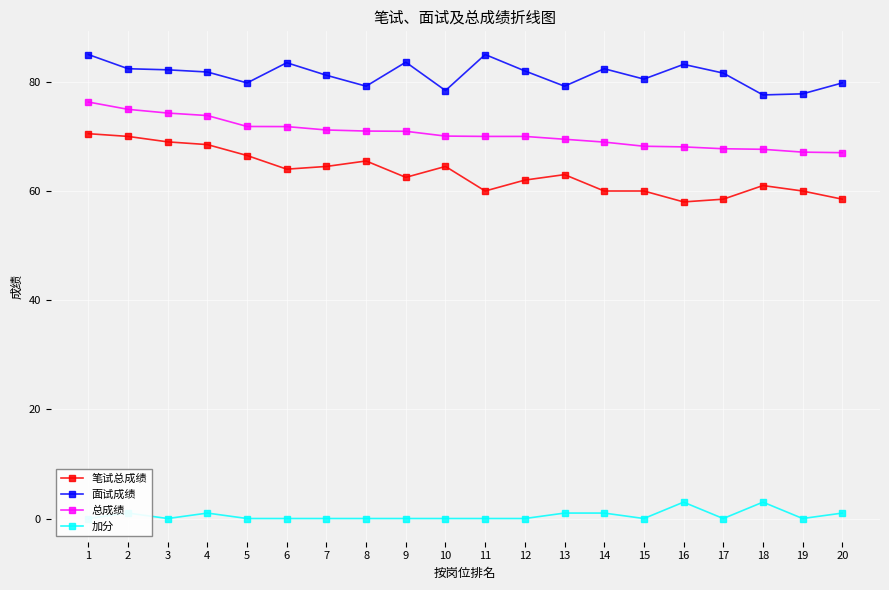

At 2, list the series in order from smallest to largest.

加分, 笔试总成绩, 总成绩, 面试成绩